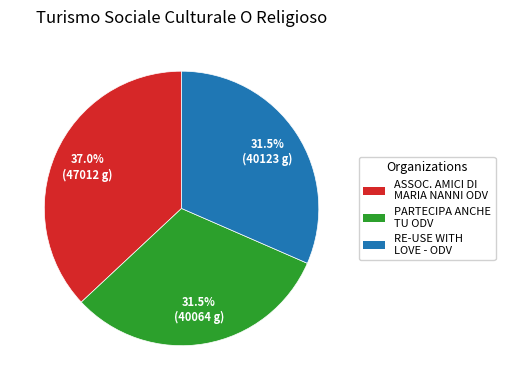

Does any single category account for the majority?

No